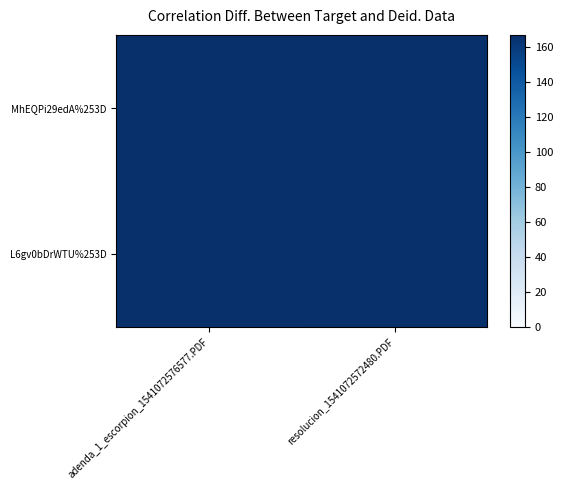

Count the number of categories in the chart.

2